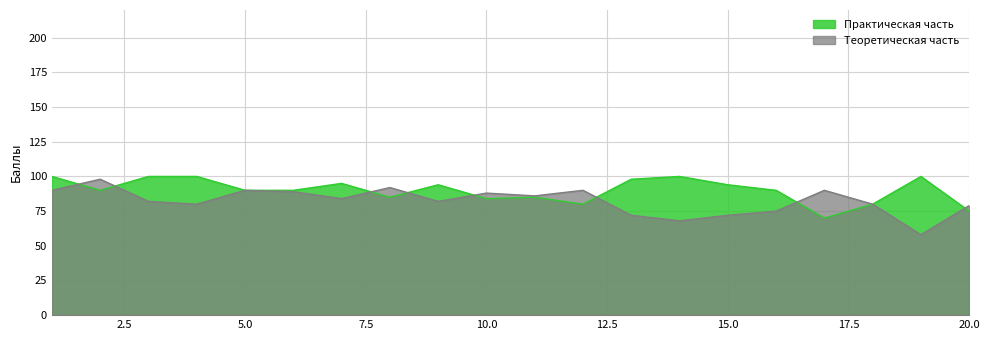

What are all the series names shown in the legend?

Практическая часть, Теоретическая часть